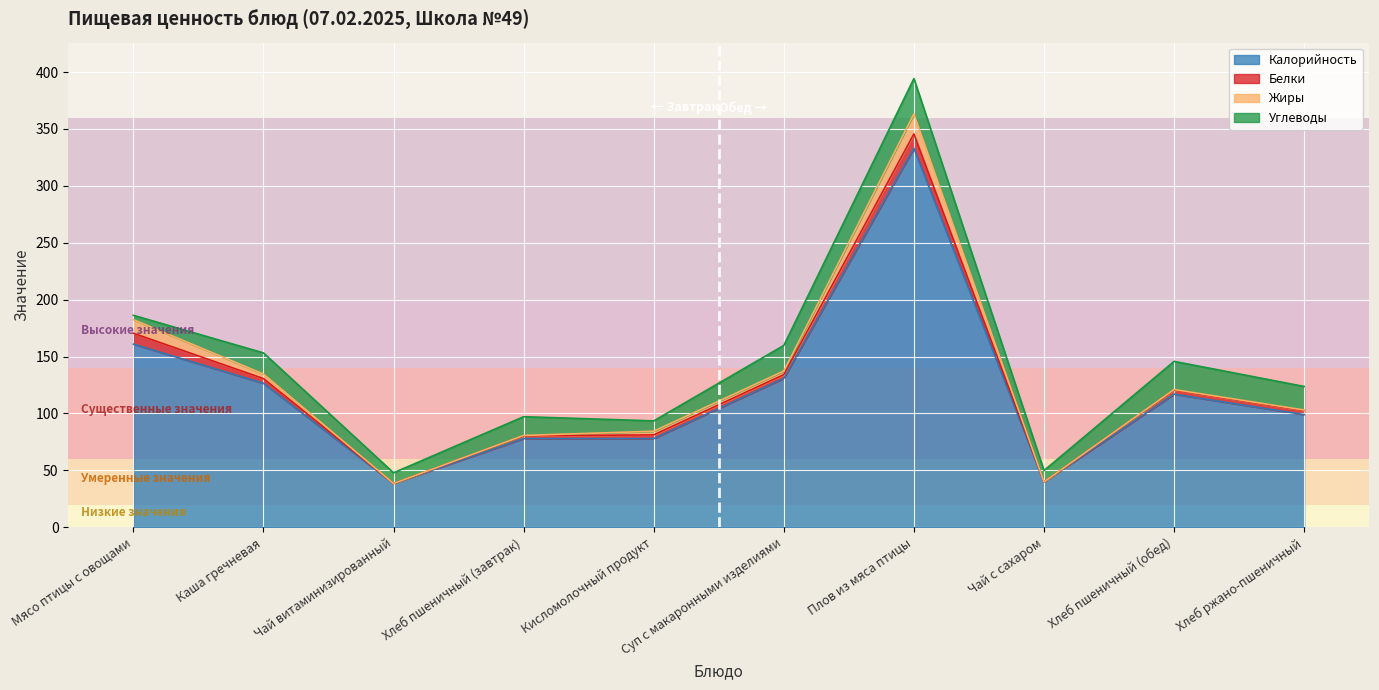

How many series are shown in this chart?

4